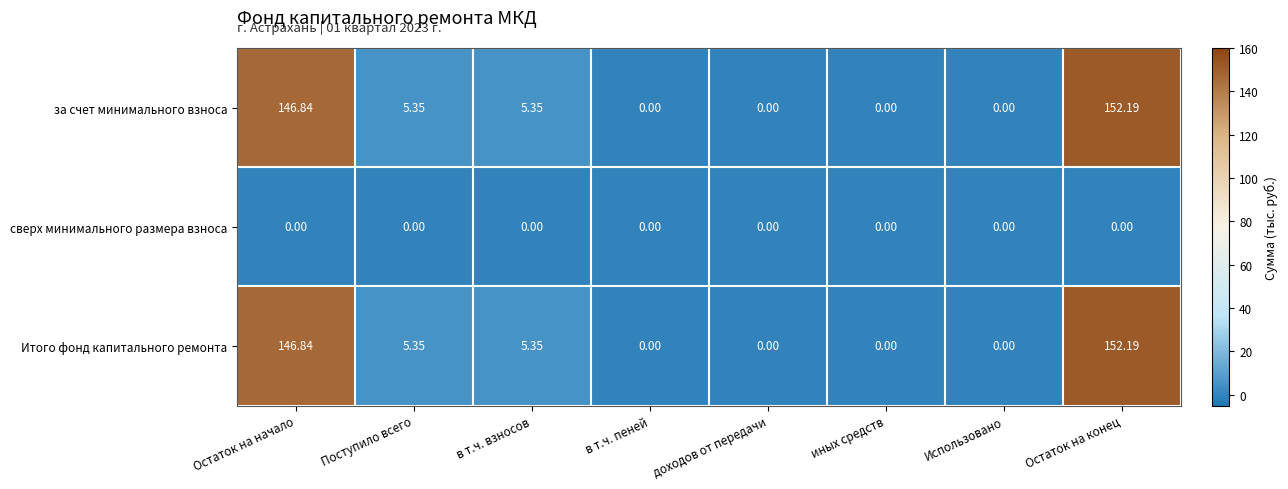

How many data points does each series have?

8